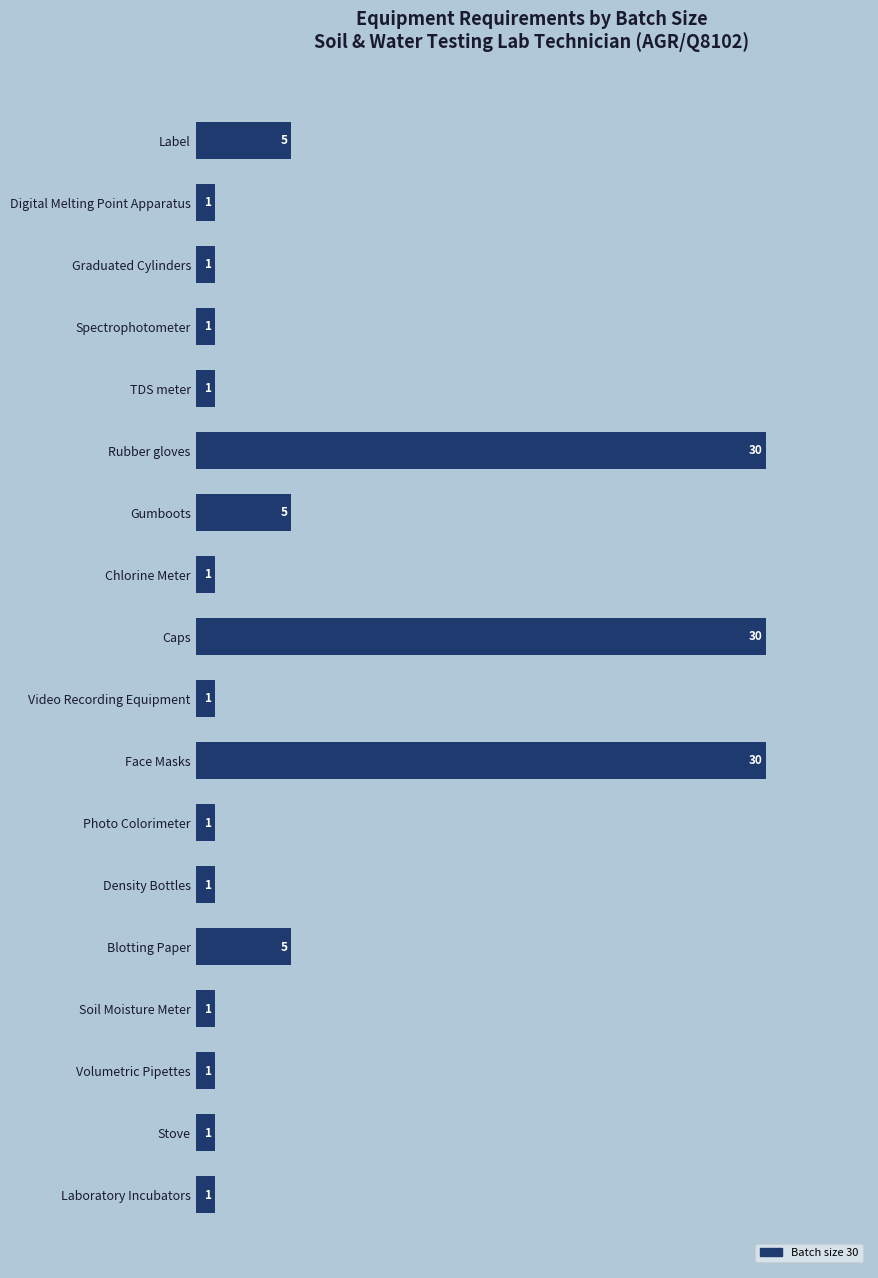

How many categories are shown in the chart?

18